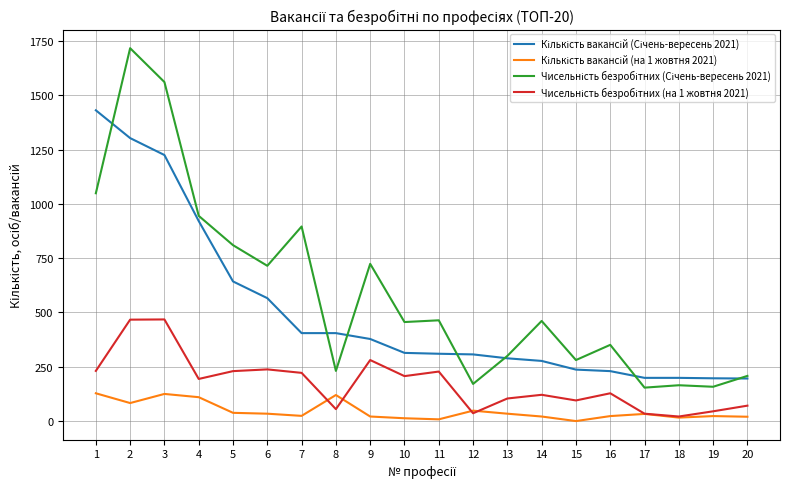

Which series has the largest total across all categories?

Чисельність безробітних (Січень-вересень 2021)